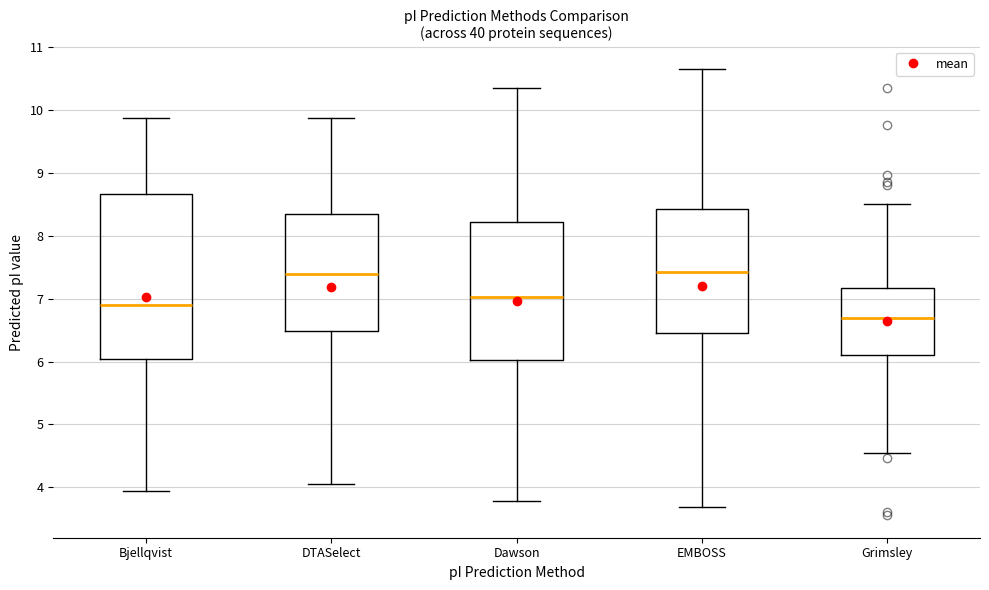

Which box has the lowest median line?

Grimsley